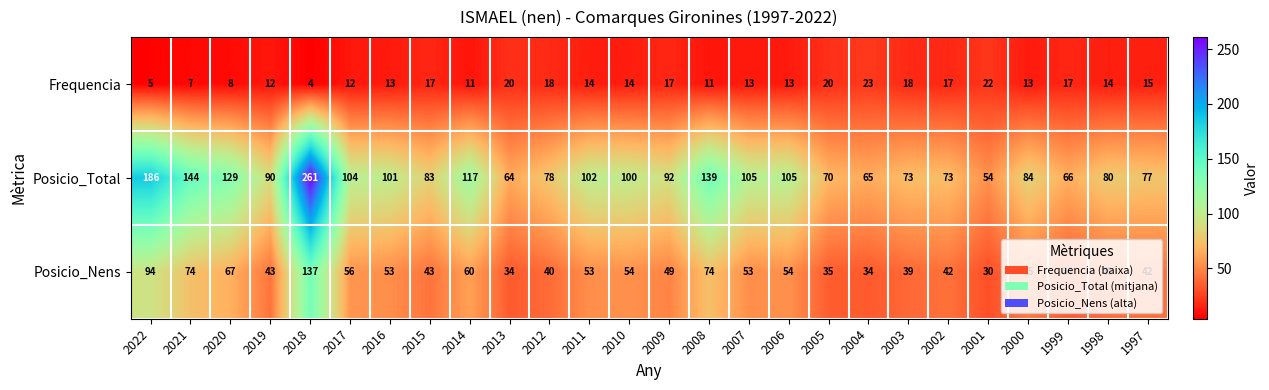

Is it true that Frequencia equals 34 at 2005?

False